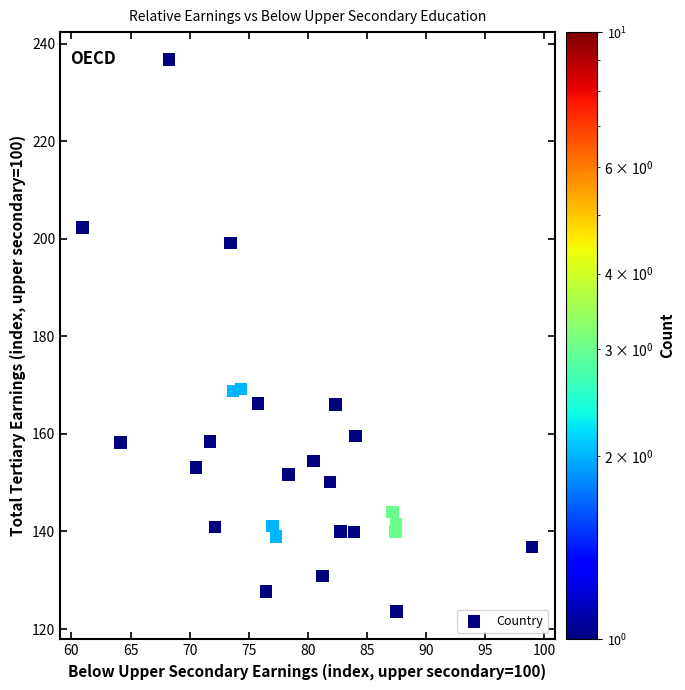

What is the range of X values (max minus min)?

38.0